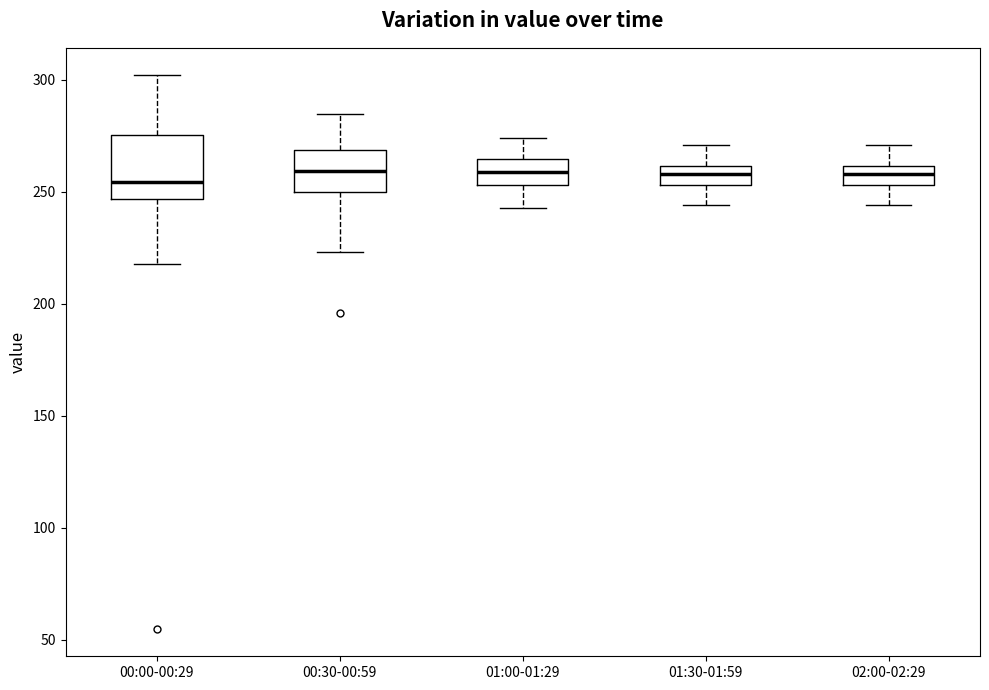

Where does the upper whisker of the box for 02:00-02:29 end on the y-axis? The values are not printed on the chart, so give them approximately, as read against the axis.

270